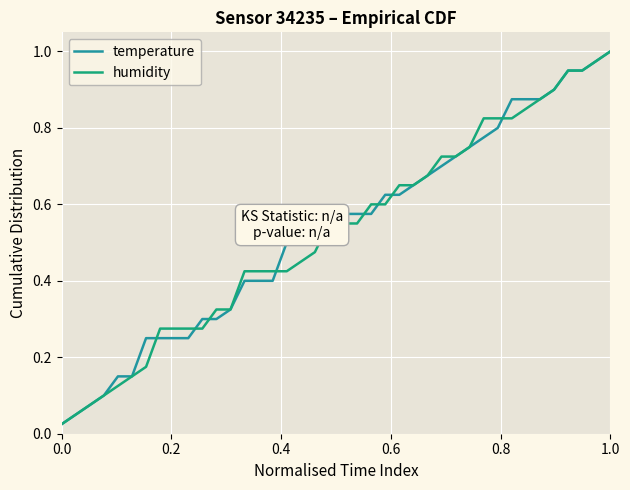

What is the value of the humidity point at the 18th from the left?

0.5